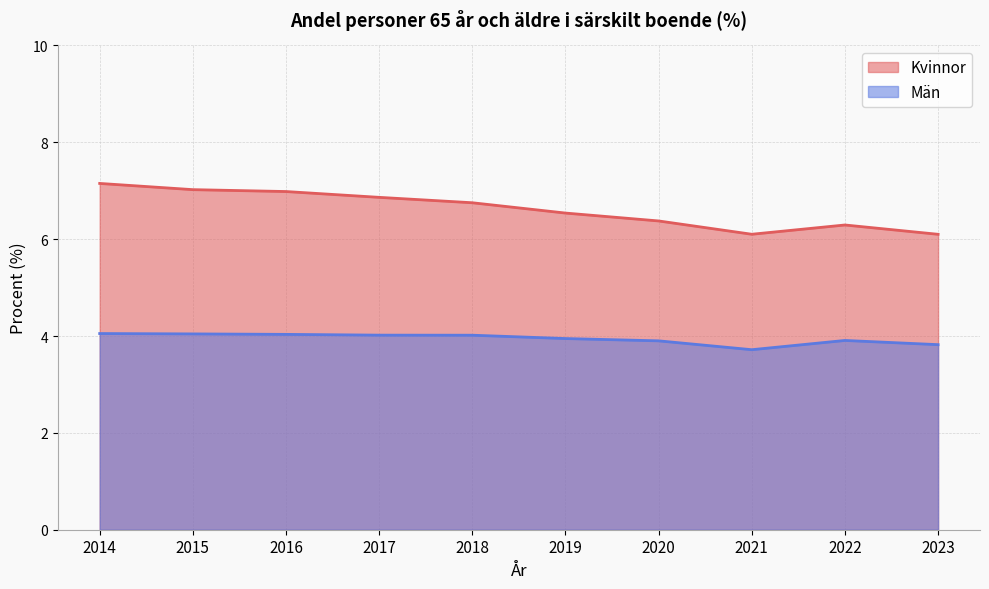

Where is Män nearest to the value 3?

2021